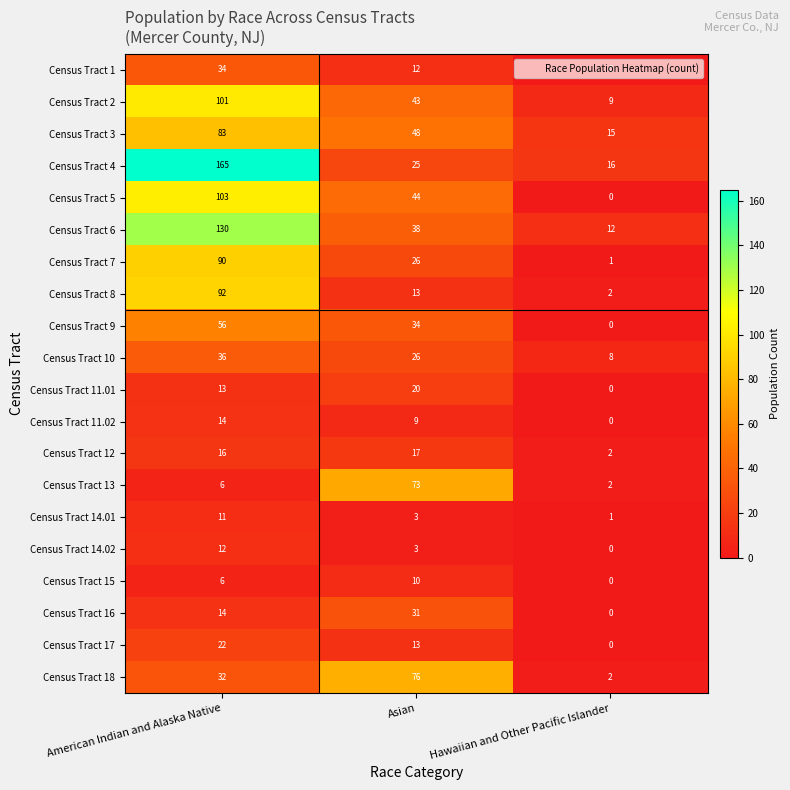

Which series has the largest total across all categories?

Census Tract 4